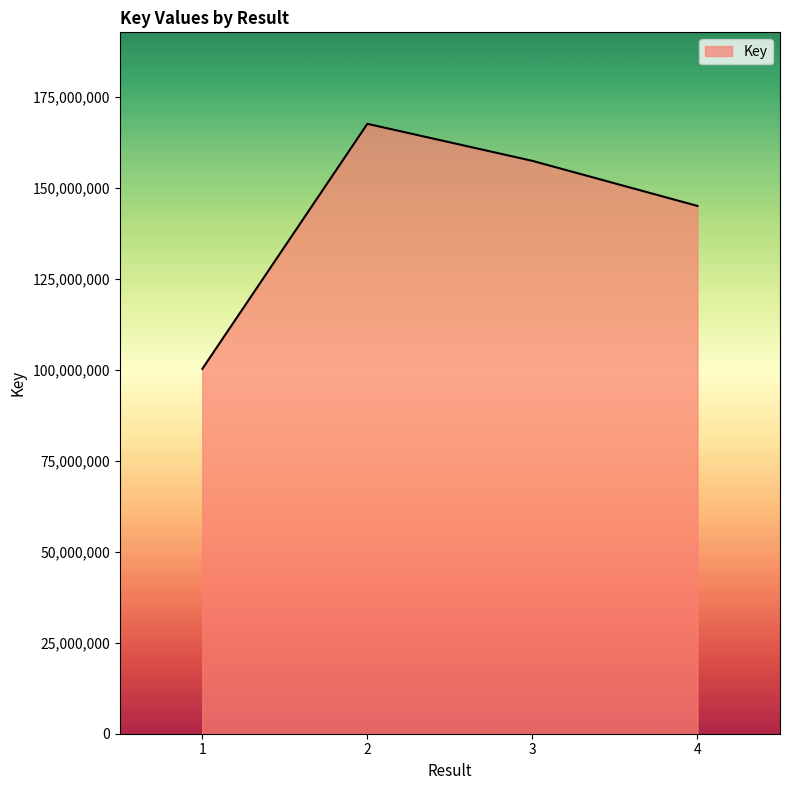

Where is the first local maximum?

2